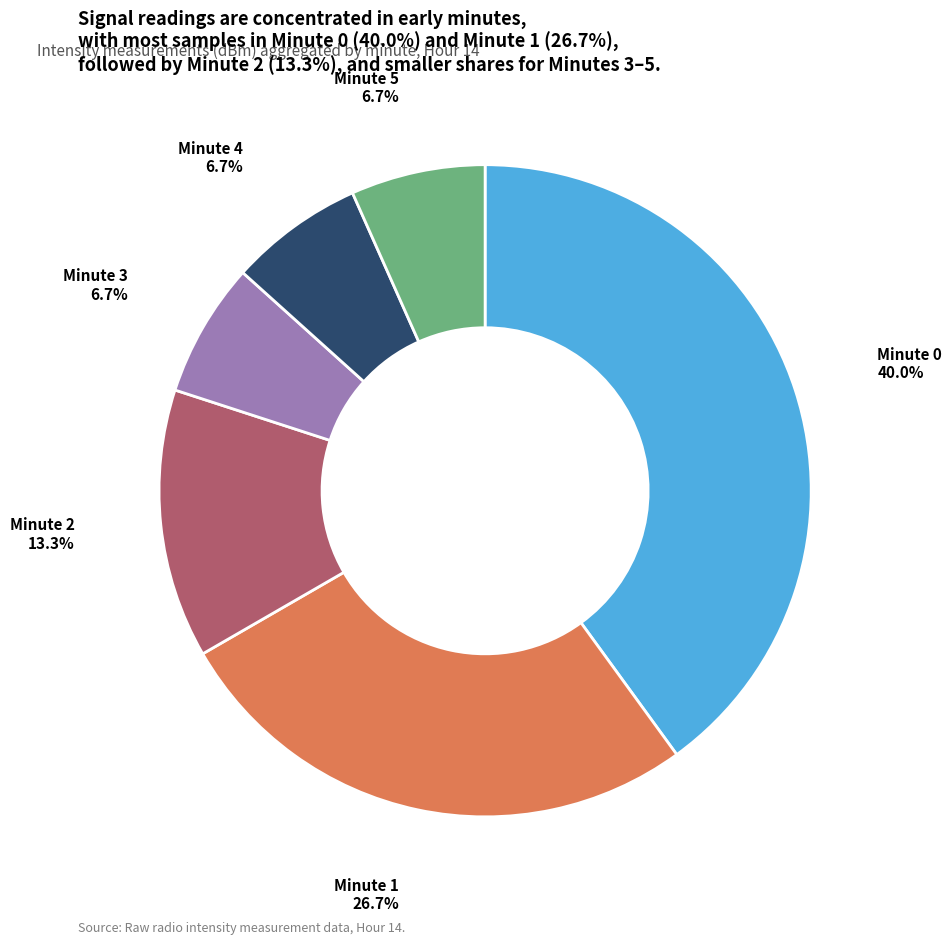

Count the number of slices in the pie.

6